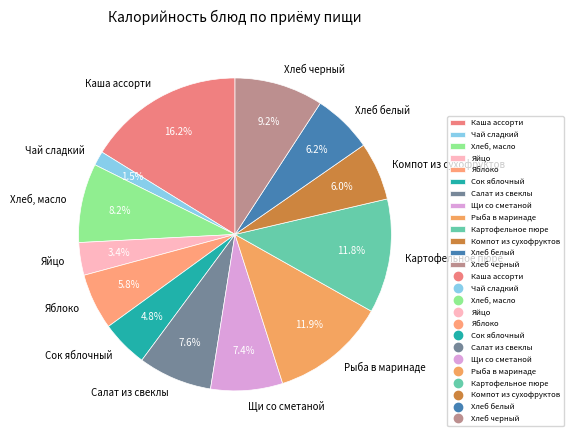

Is Яблоко the majority of the pie?

No